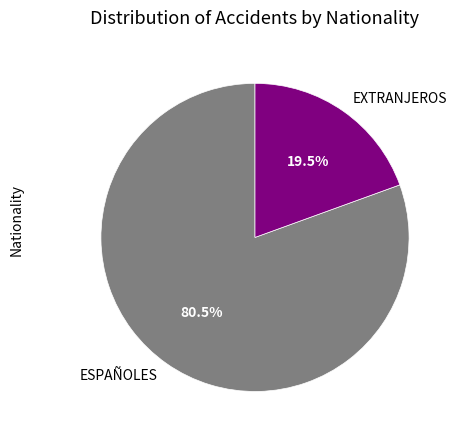

To the nearest percent, what is the difference between the ESPAÑOLES and EXTRANJEROS slice percentages?

61%